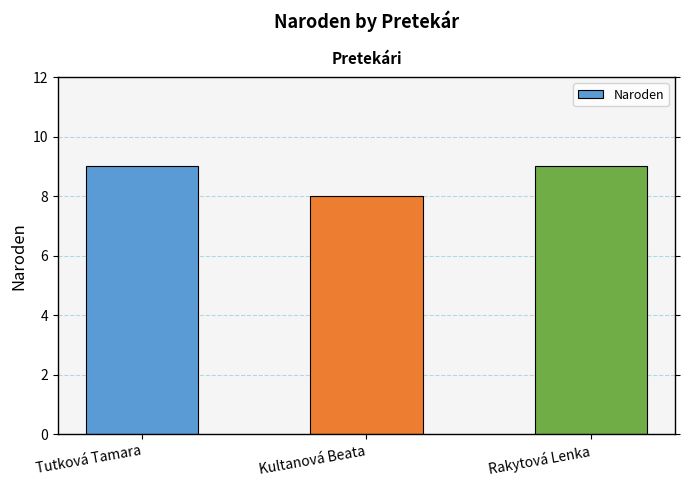

Approximately how many times larger is the value at Rakytová Lenka compared to Tutková Tamara?

1.0